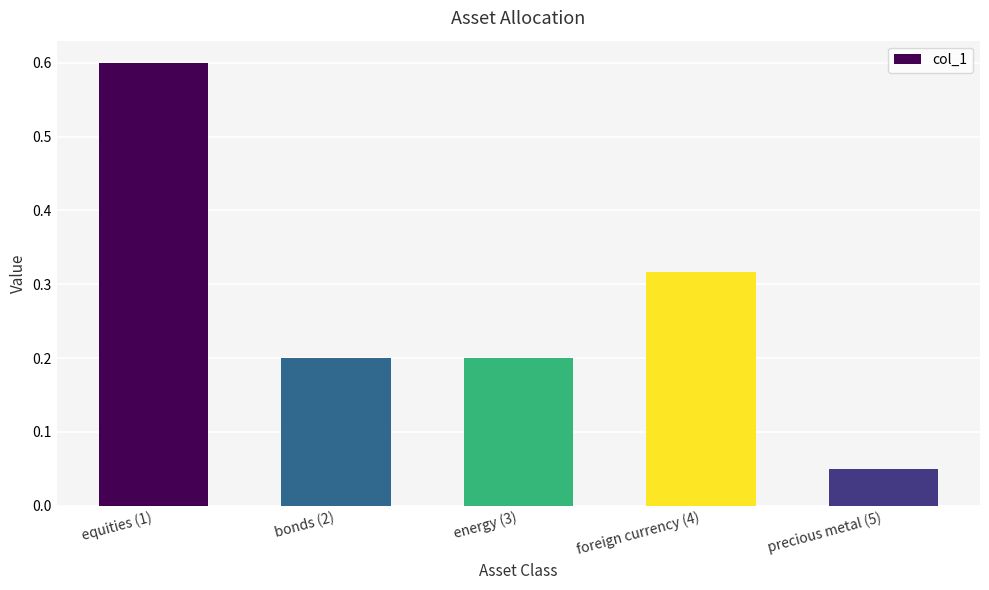

What is the change in value from equities (1) to foreign currency (4)?

-0.3